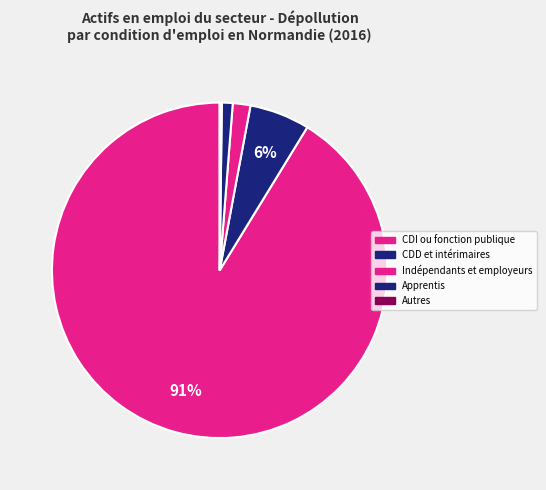

Count the number of slices in the pie.

5